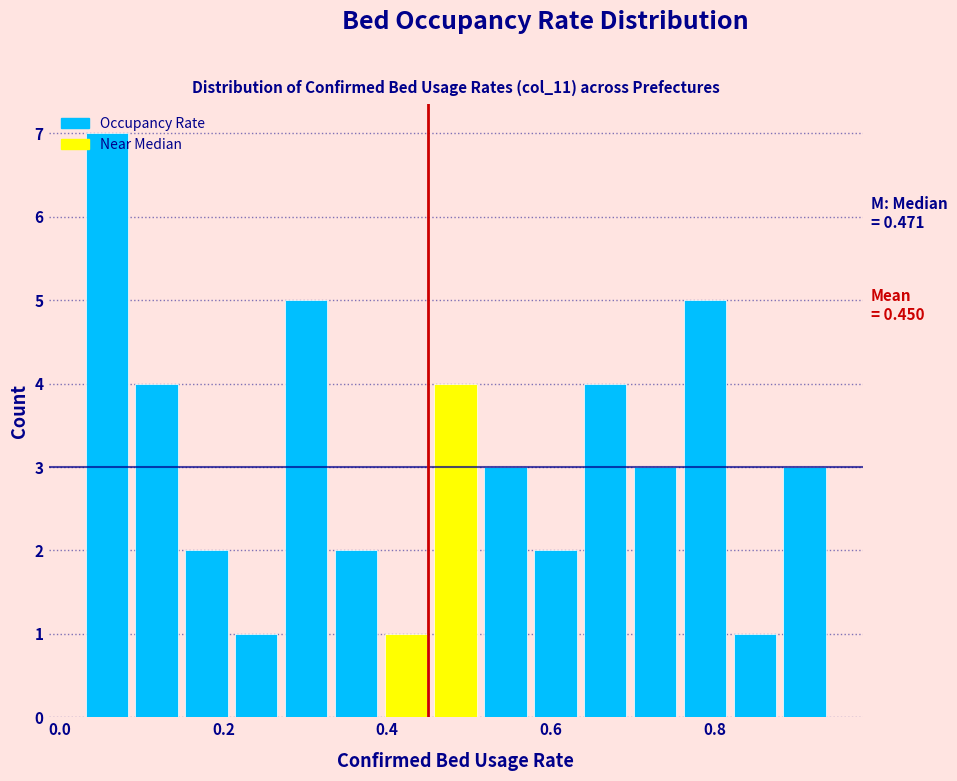

Around what value on the x-axis is the tallest bar? Give the approximate position of its centre, as read against the axis.

0.06